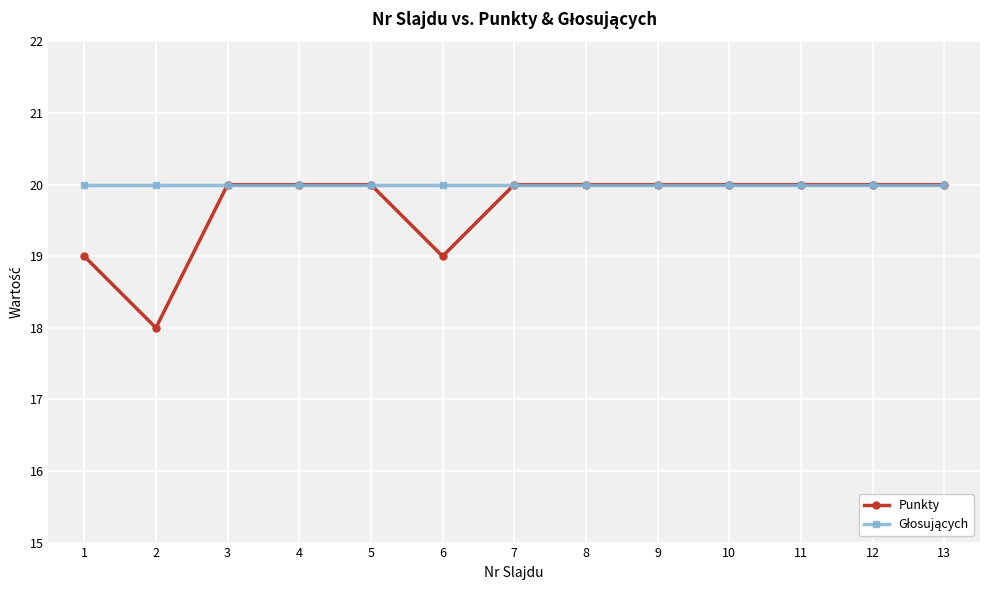

At which category does the chart reach its minimum across all series?

2